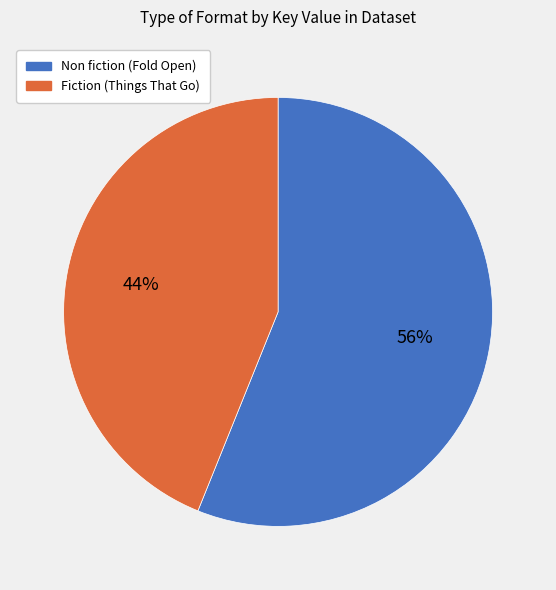

Rank the categories by value from lowest to highest.

Fiction (Things That Go), Non fiction (Fold Open)